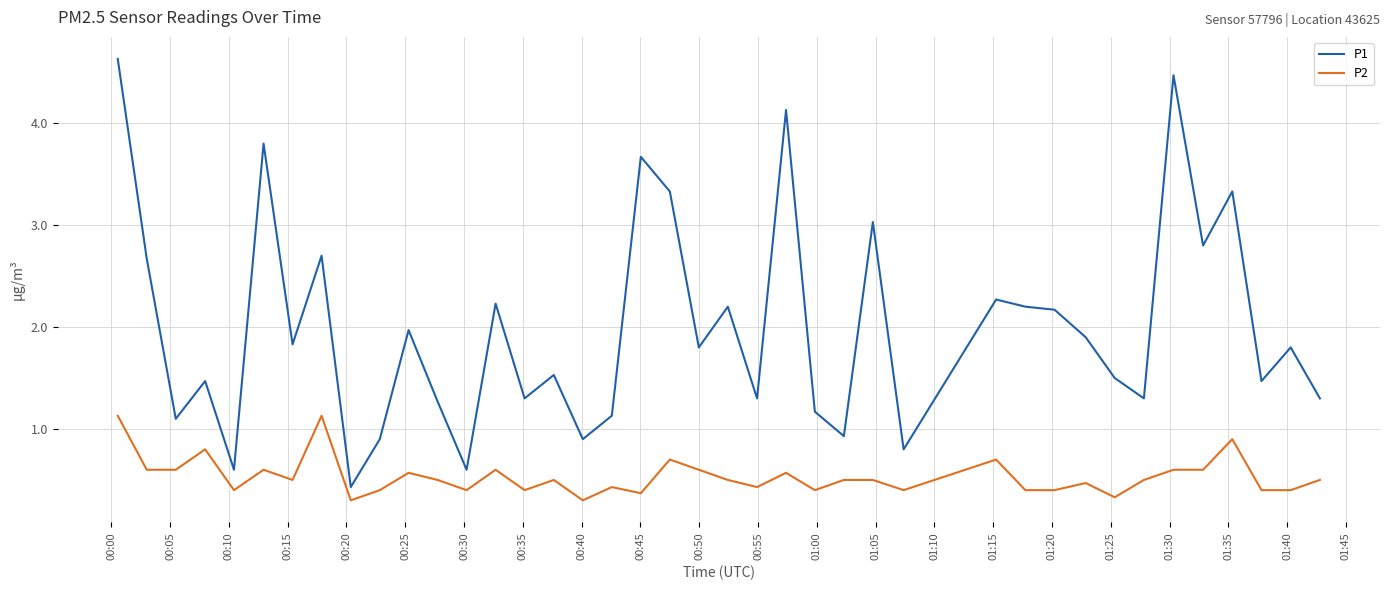

Does the chart display data point markers on the line(s)?

No